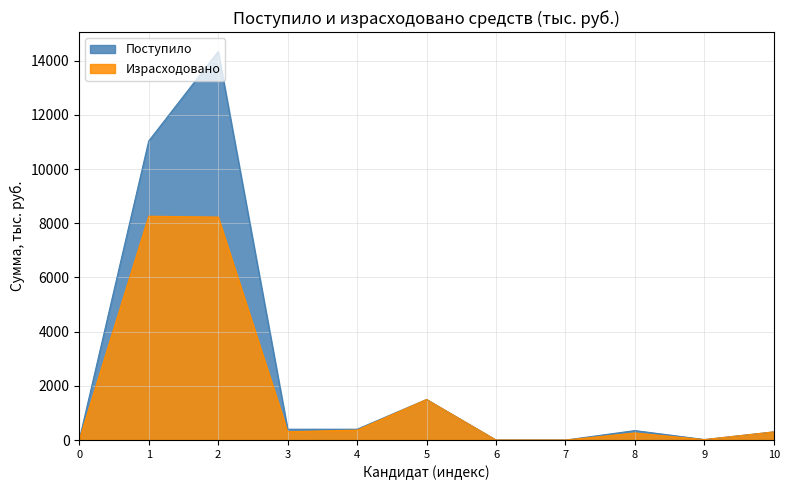

The Поступило series shows 7.0 at 0. True or false?

True